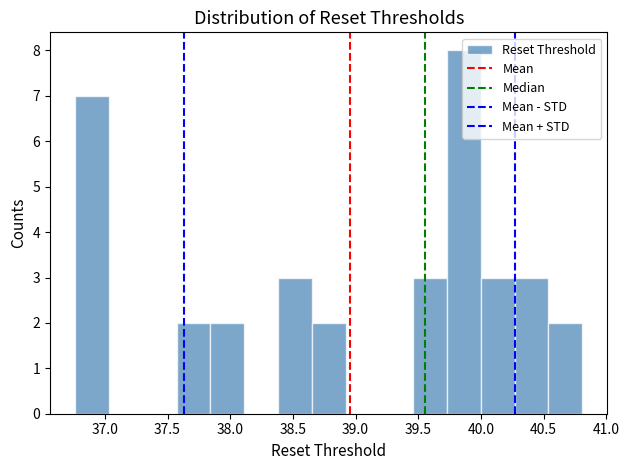

Reading left to right, transcribe this chart: for each bar, give the range it covers on the x-axis and its height. Neither the bar edges nor the heights are printed on the chart, so give them approximately, as read against the axes.

36.75 to 37.05: 7
37.05 to 37.30: 0
37.30 to 37.55: 0
37.55 to 37.85: 2
37.85 to 38.10: 2
38.10 to 38.40: 0
38.40 to 38.65: 3
38.65 to 38.90: 2
38.90 to 39.20: 0
39.20 to 39.45: 0
39.45 to 39.75: 3
39.75 to 40.00: 8
40.00 to 40.25: 3
40.25 to 40.55: 3
40.55 to 40.80: 2